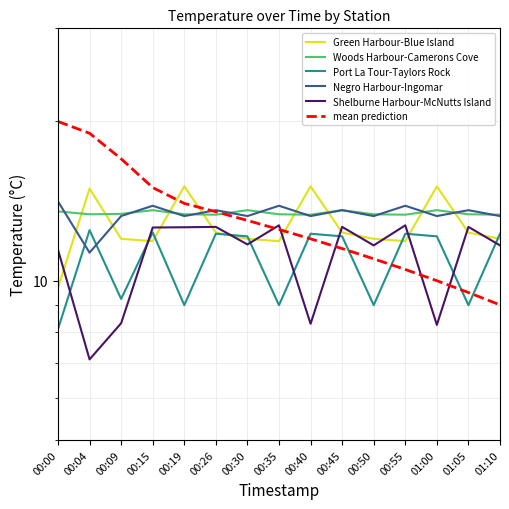

What is the maximum value shown in the chart?

20.0